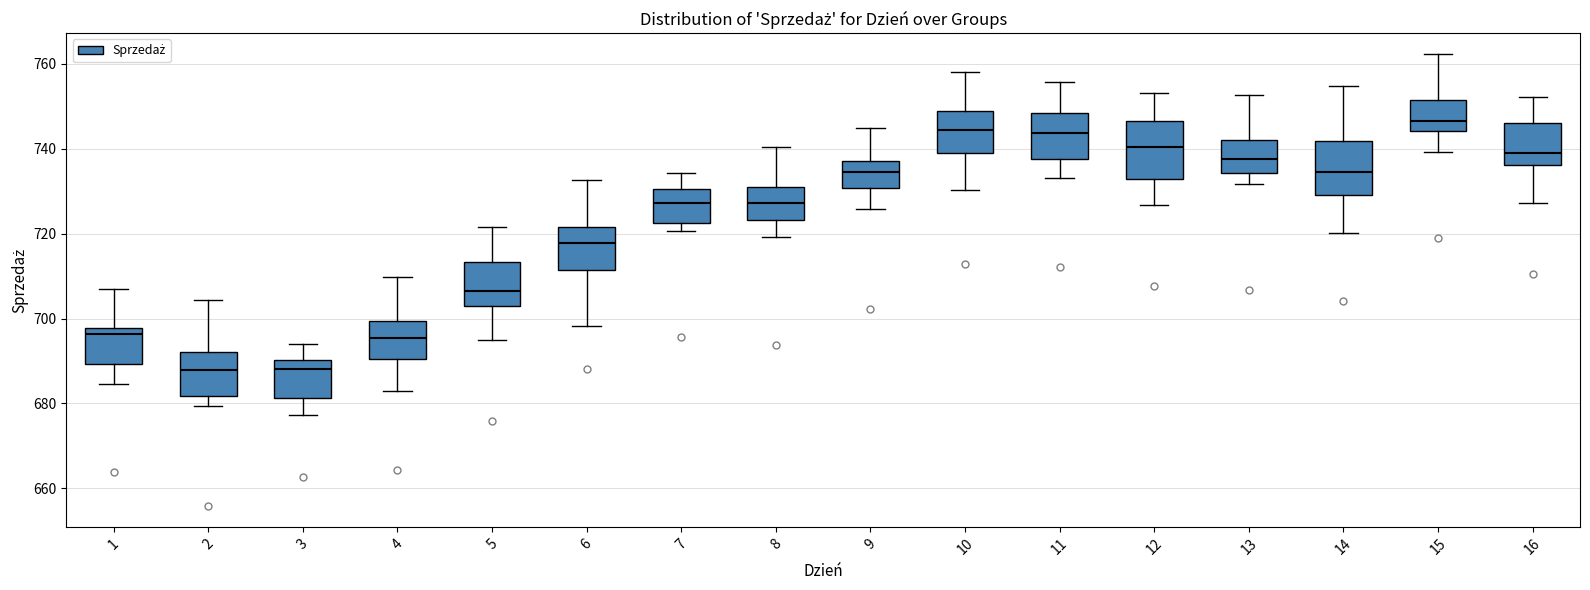

Reading left to right, read every box against the y-axis: the position of its median line, the range the box covers, and the ends of its whiskers. The values are not printed on the chart, so give them approximately, as read against the axis.

1: median 696, box 690 to 698, whiskers 684 to 706
2: median 688, box 682 to 692, whiskers 680 to 704
3: median 688, box 682 to 690, whiskers 678 to 694
4: median 696, box 690 to 700, whiskers 684 to 710
5: median 706, box 704 to 714, whiskers 696 to 722
6: median 718, box 712 to 722, whiskers 698 to 732
7: median 728, box 722 to 730, whiskers 720 to 734
8: median 728, box 724 to 732, whiskers 720 to 740
9: median 734, box 730 to 738, whiskers 726 to 744
10: median 744, box 740 to 748, whiskers 730 to 758
11: median 744, box 738 to 748, whiskers 734 to 756
12: median 740, box 732 to 746, whiskers 726 to 754
13: median 738, box 734 to 742, whiskers 732 to 752
14: median 734, box 730 to 742, whiskers 720 to 754
15: median 746, box 744 to 752, whiskers 740 to 762
16: median 740, box 736 to 746, whiskers 728 to 752